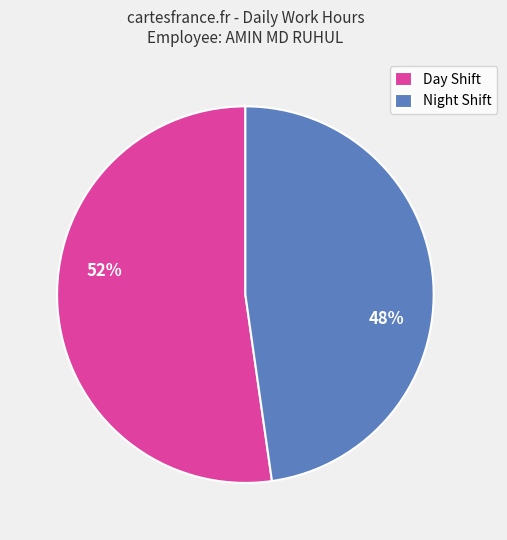

Count the number of slices in the pie.

2